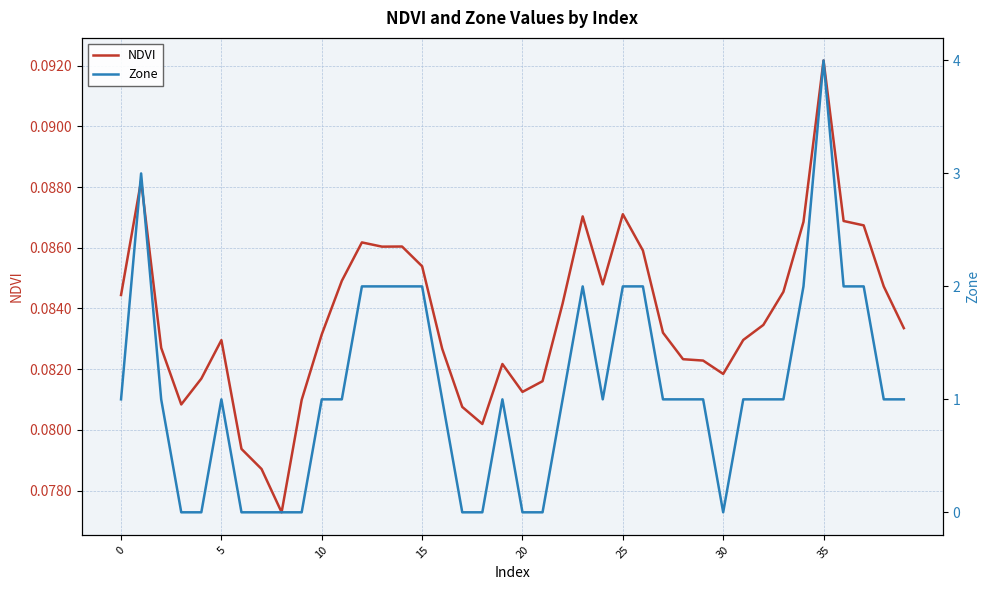

How many lines are shown in the chart?

2